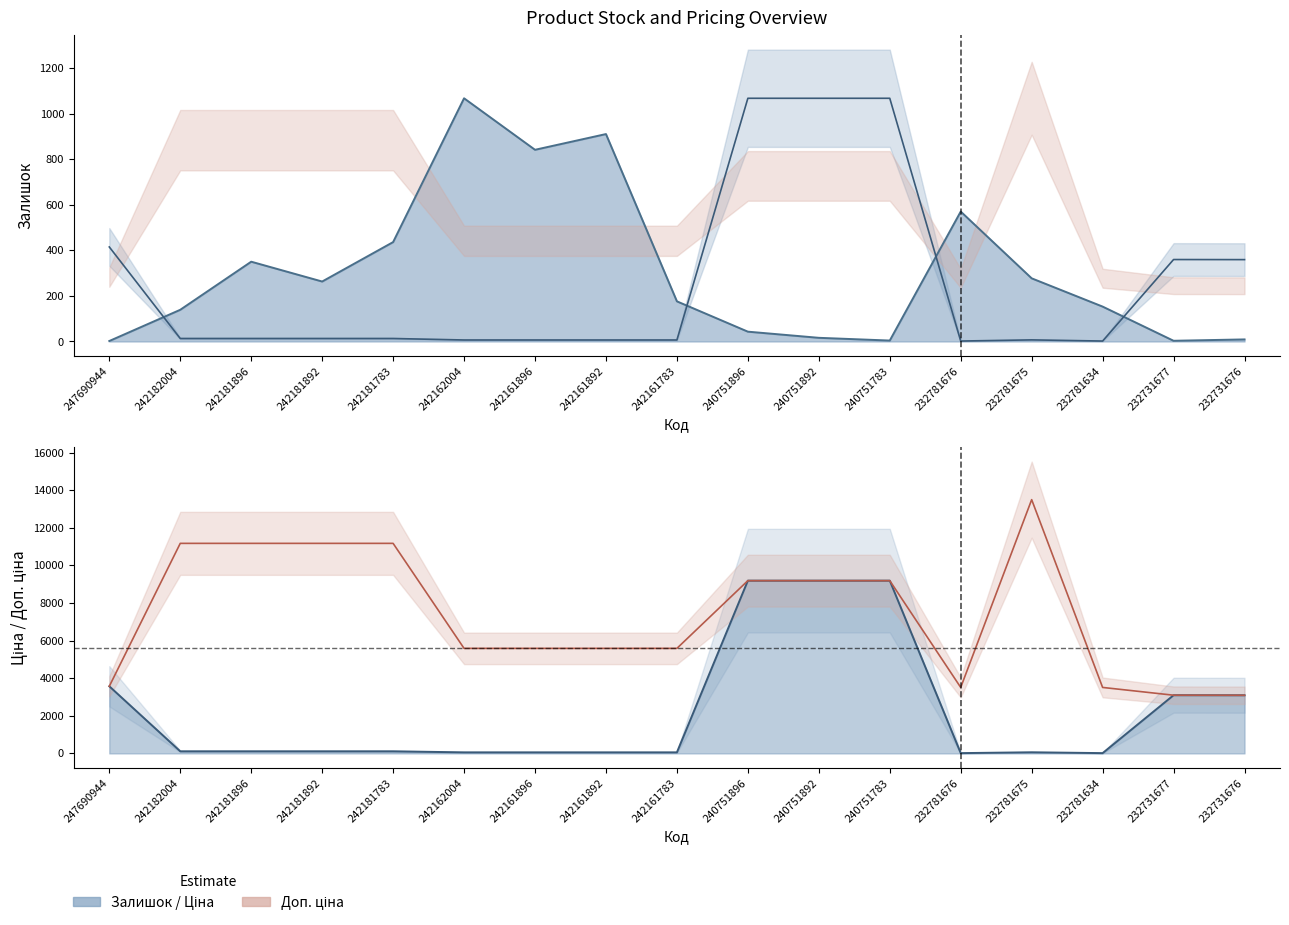

The value of Ціна at 242181896 is 111.7. True or false?

True